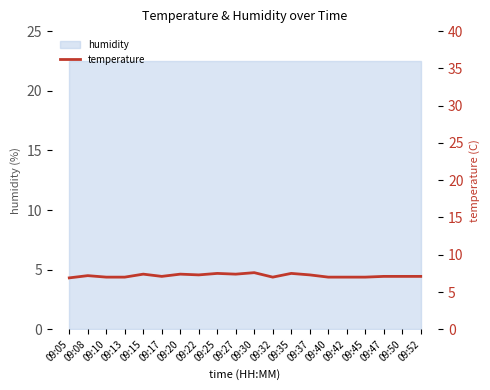

True or false: the data shows 7.3 at 09:37.

True